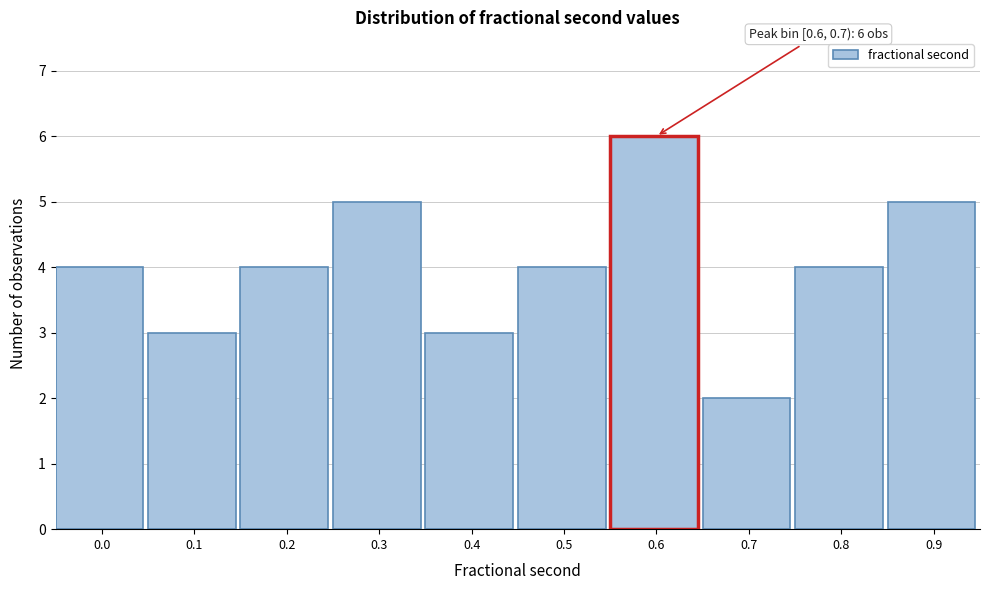

Reading right to left, extract all data points from this chart.

5	4	2	6	4	3	5	4	3	4